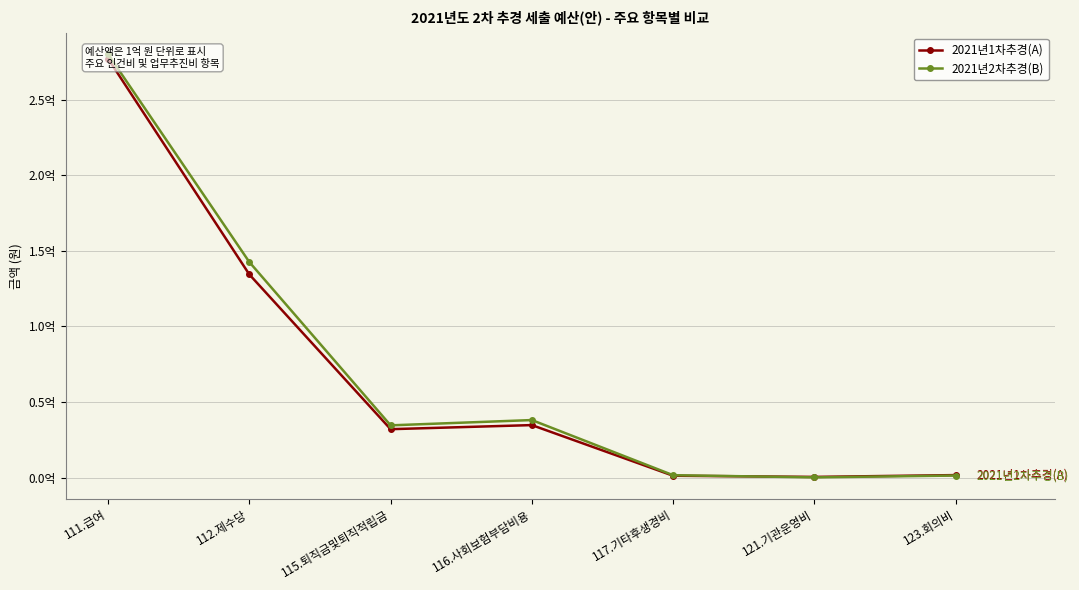

What is the value of the 2021년2차추경(B) point at the 4th from the left?

0.4